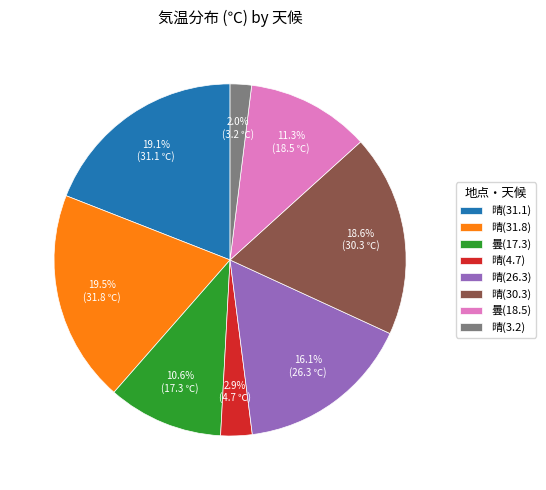

Is the sum of 晴(26.3) and 曇(17.3) greater than half?

No